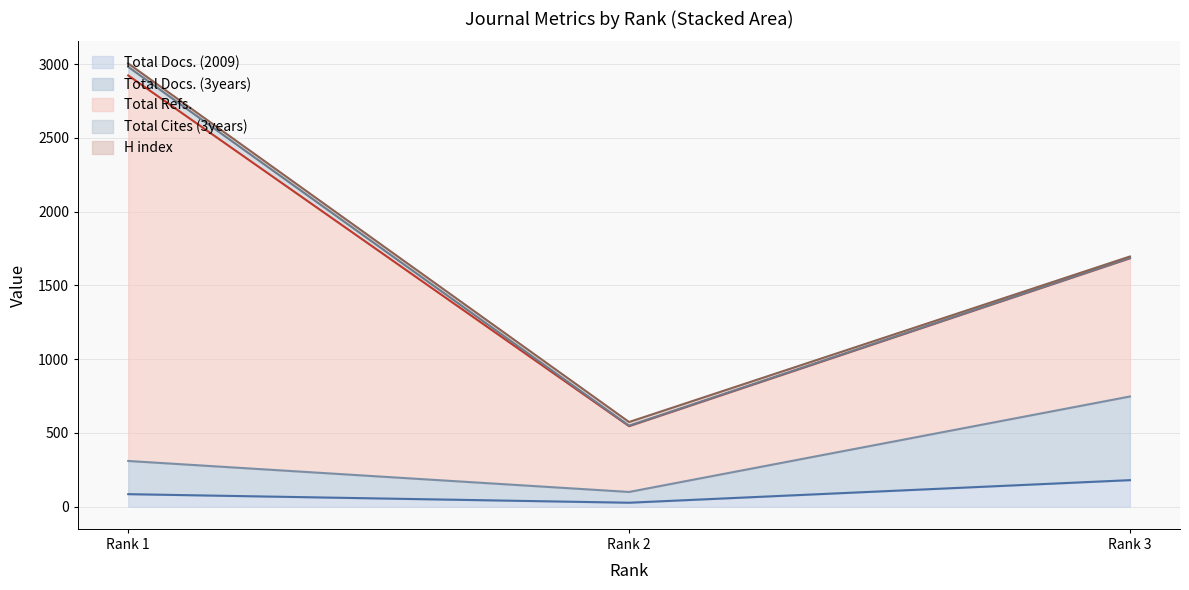

Does the chart display data point markers on the line(s)?

No